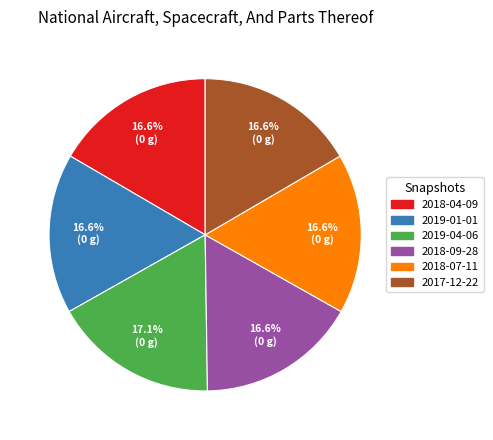

Do 2017-12-22 and 2019-04-06 together represent more than half of the pie?

No